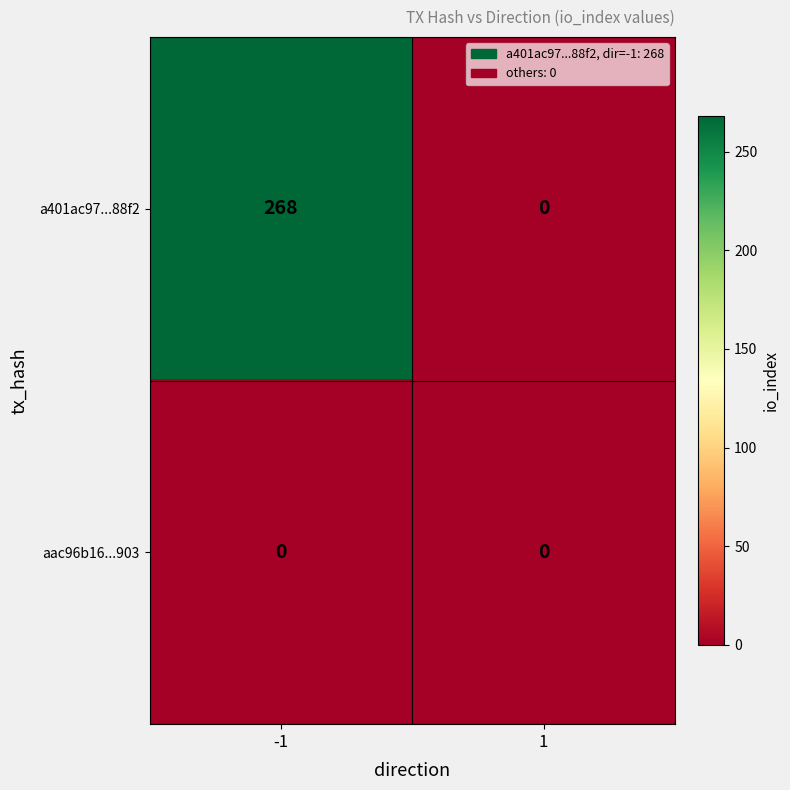

What is the maximum value shown in the chart?

268